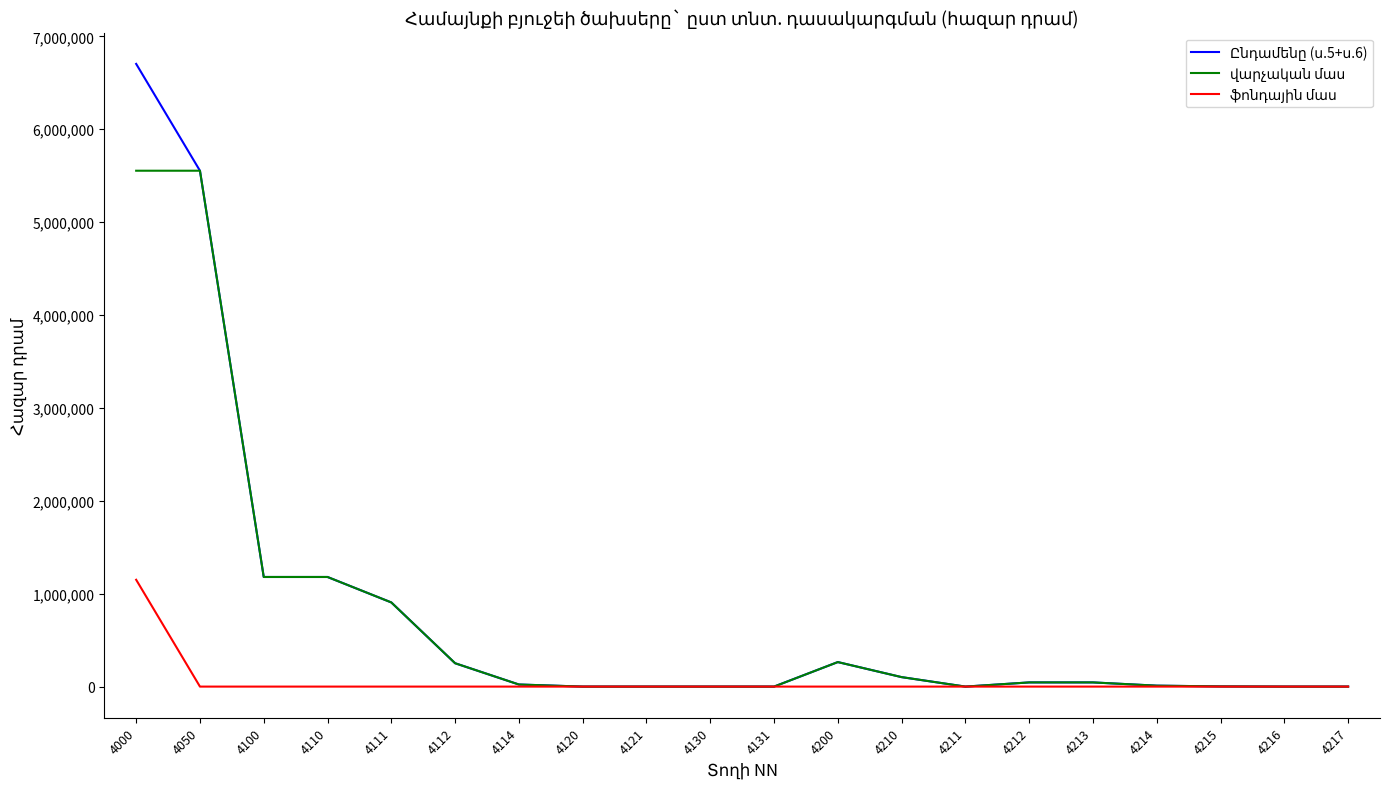

What is the greatest value displayed?

6703430